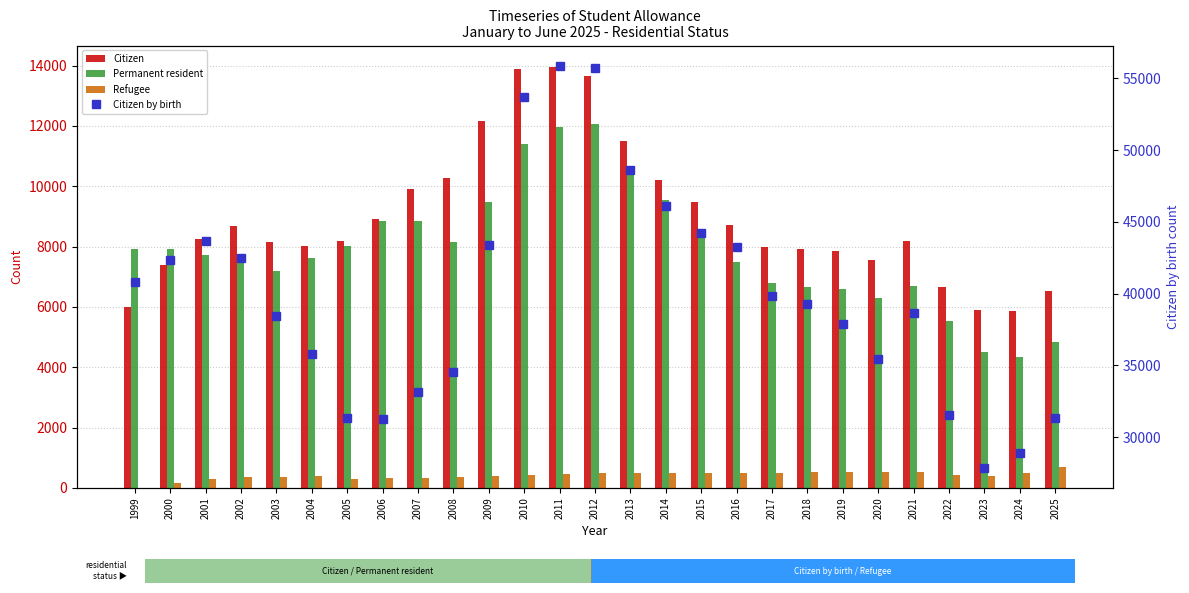

What is the difference between the maximum and minimum values in the Citizen series?

8088